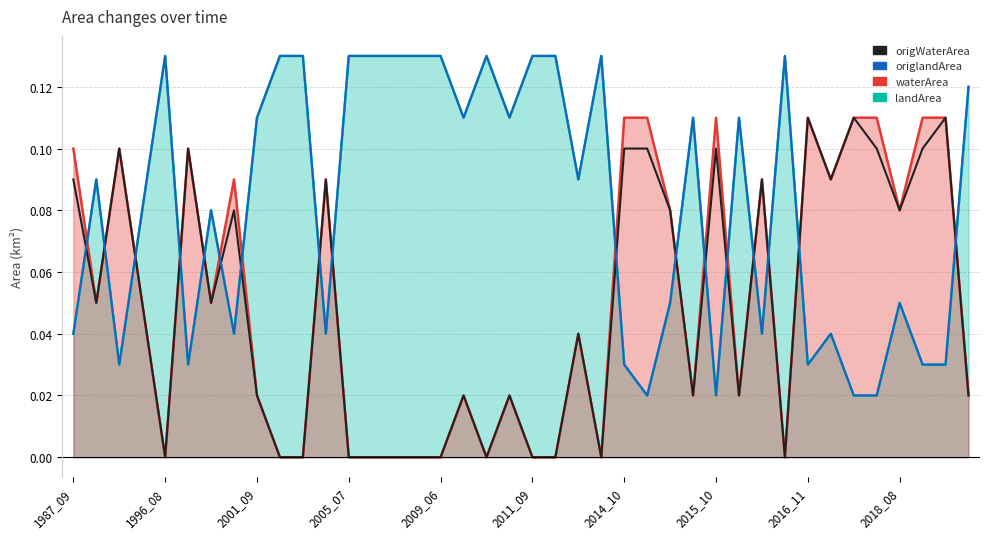

True or false: origlandArea and origWaterArea cross at least once.

True